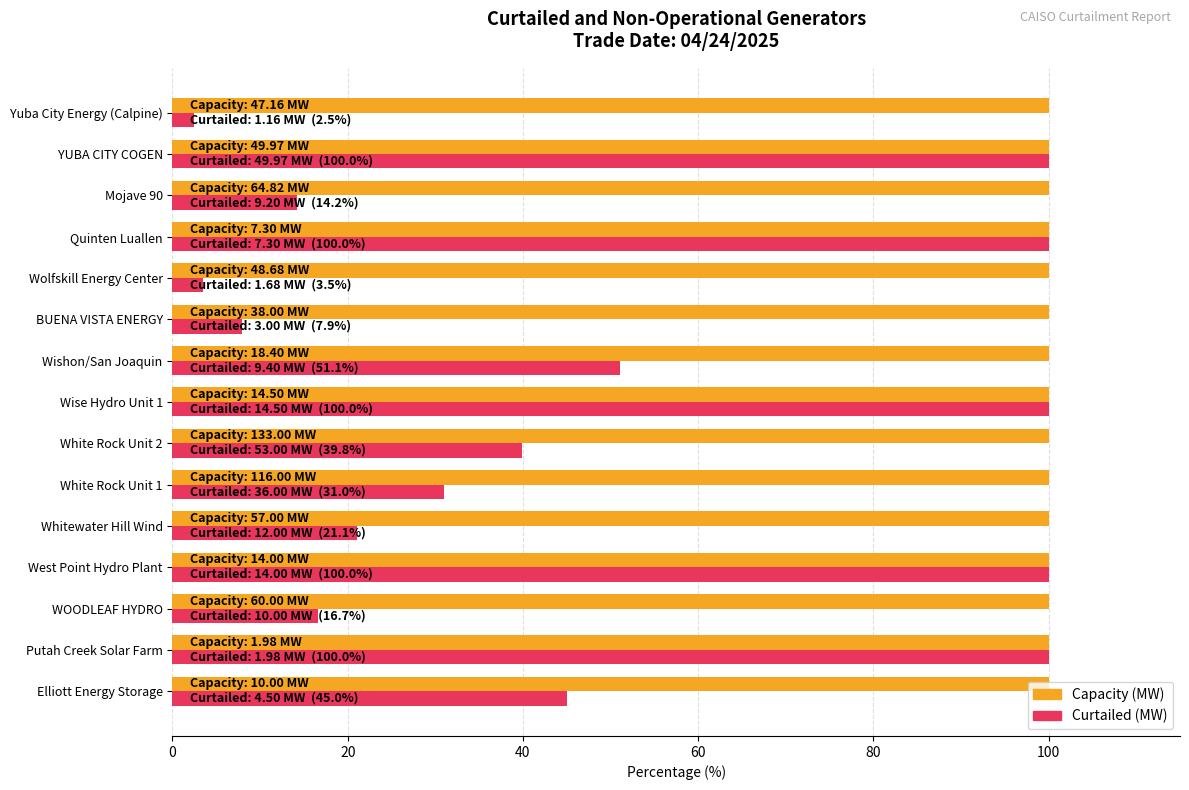

What is the greatest value displayed?

100.0